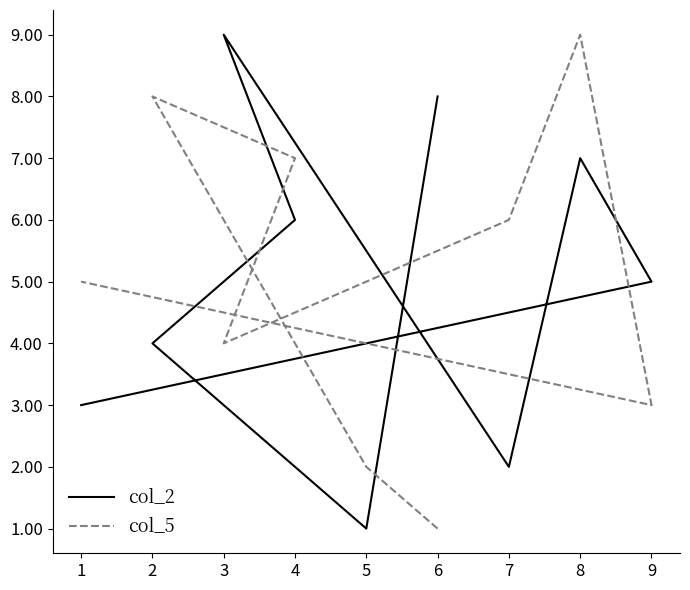

True or false: col_2 and col_5 cross at least once.

True